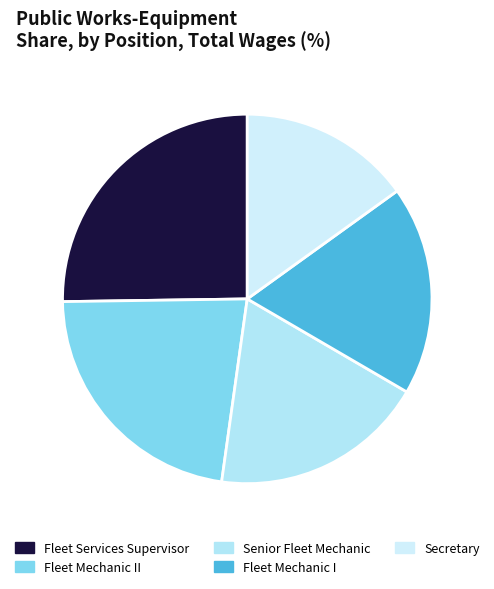

To the nearest percent, what is the average slice percentage?

20%